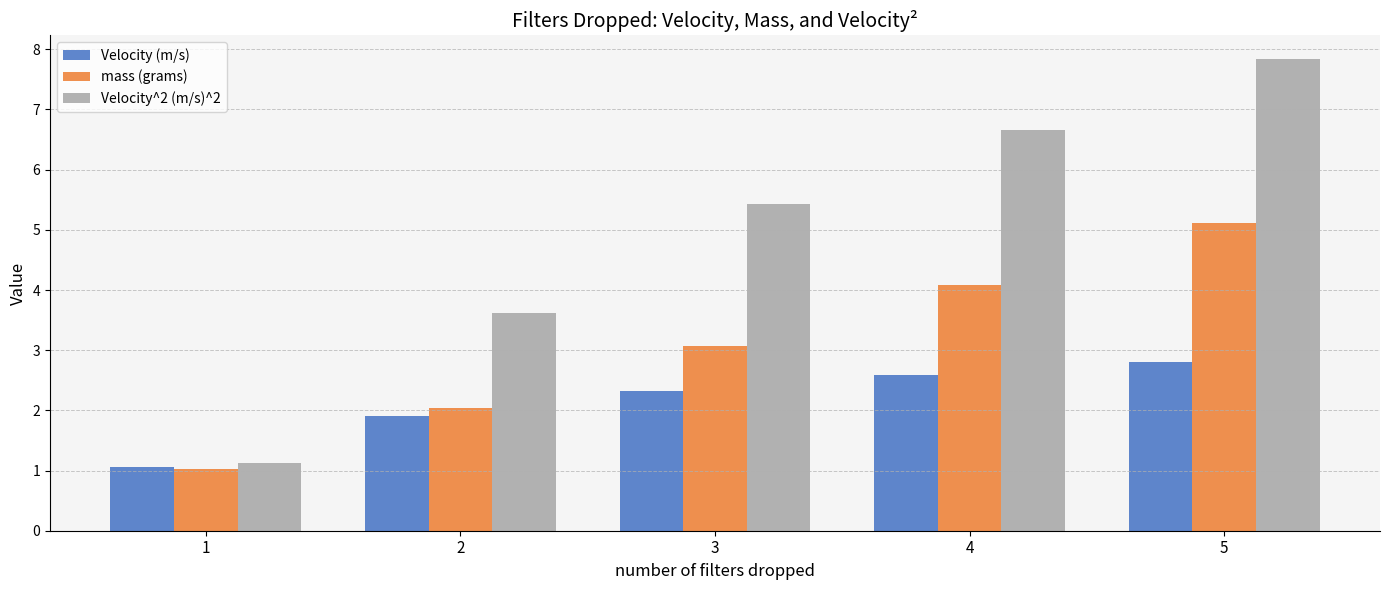

How many series are shown in this chart?

3